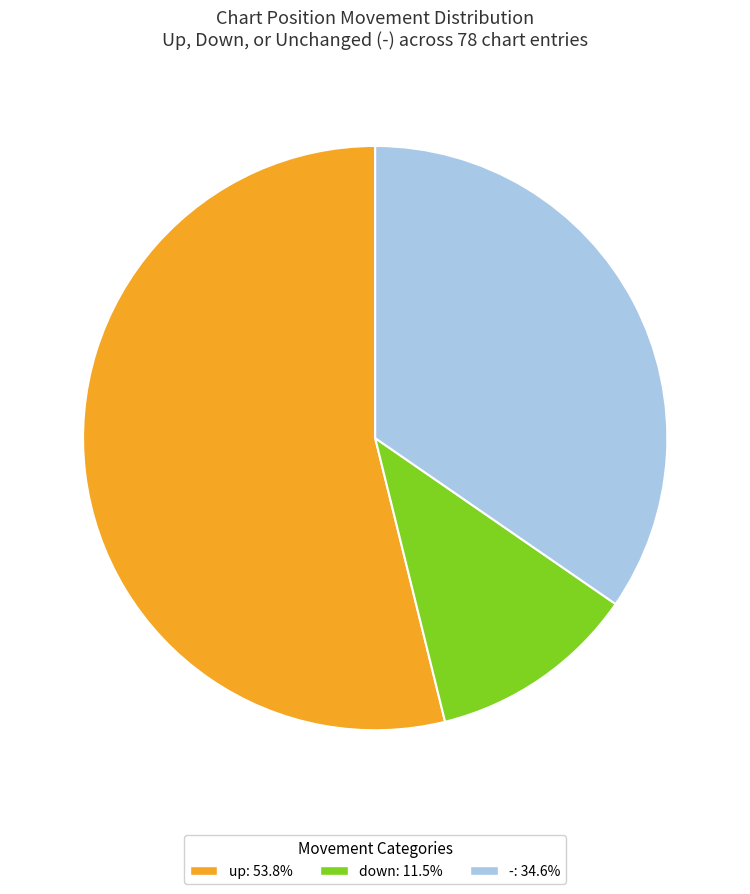

Rank the categories by value from highest to lowest.

up, -, down